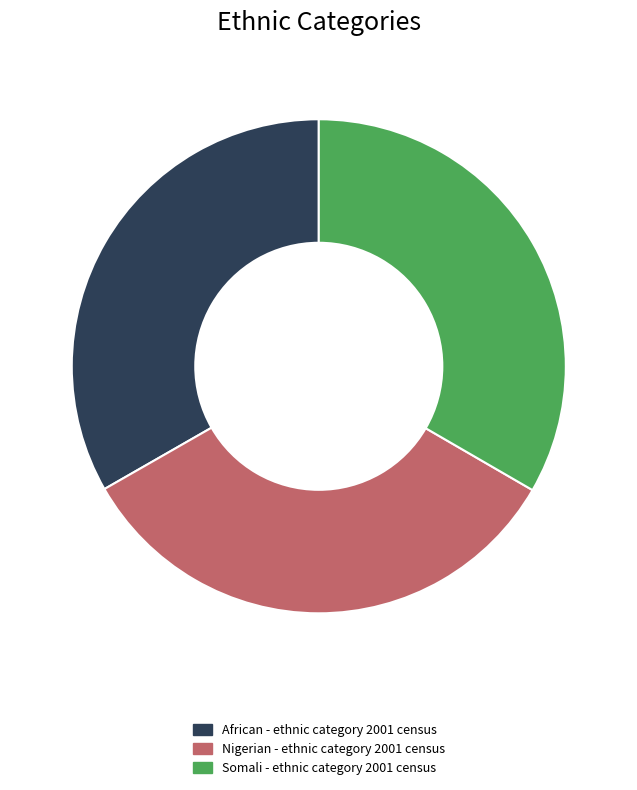

Does Somali - ethnic category 2001 census account for over 50% of the chart?

No